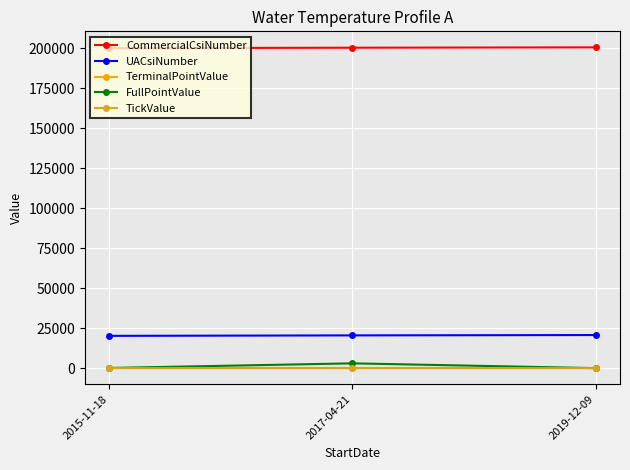

The value of CommercialCsiNumber at 2015-11-18 is 108806.3. True or false?

False